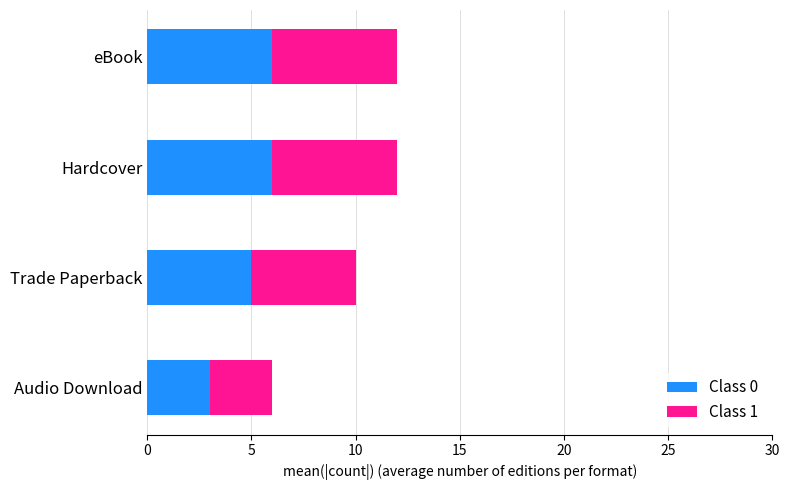

Which category has the lowest value in the Class 0 series?

Audio Download